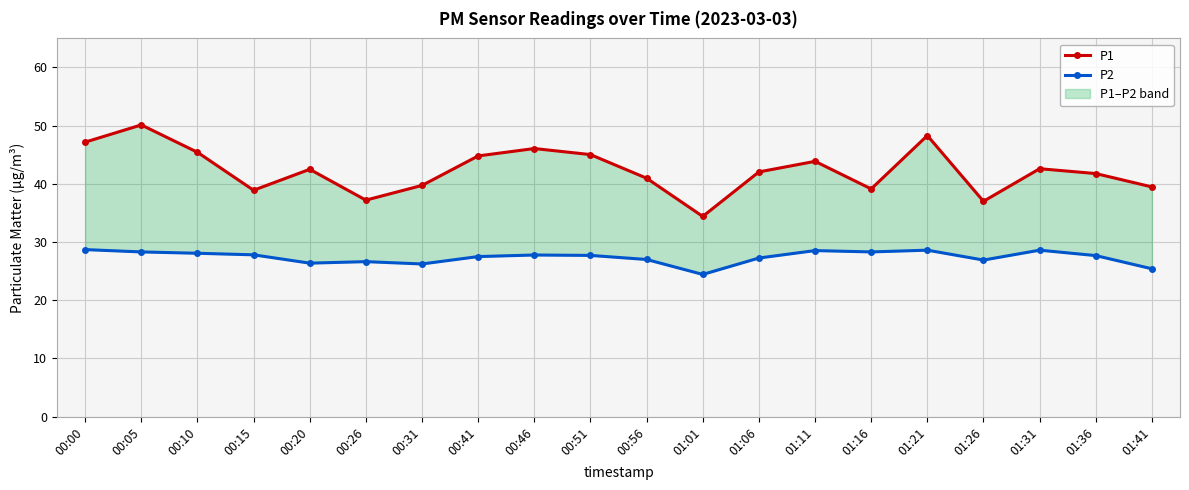

Which series has the largest range (max minus min)?

P1